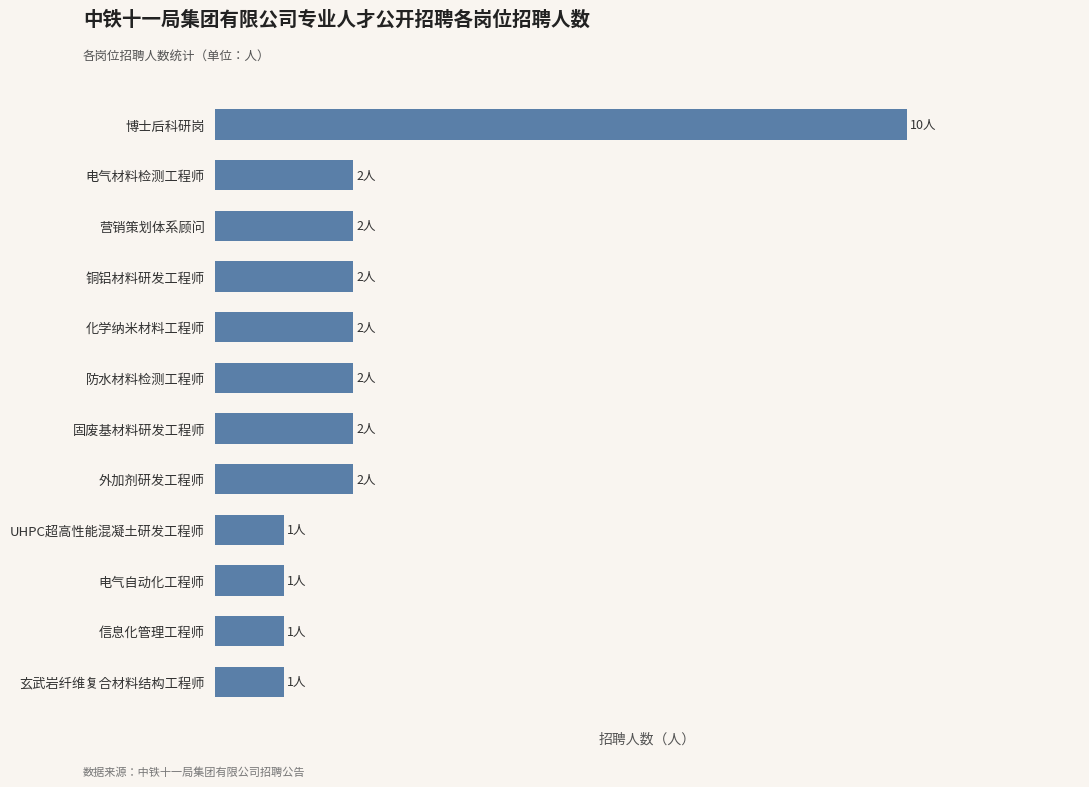

What is the sum of all values?

28